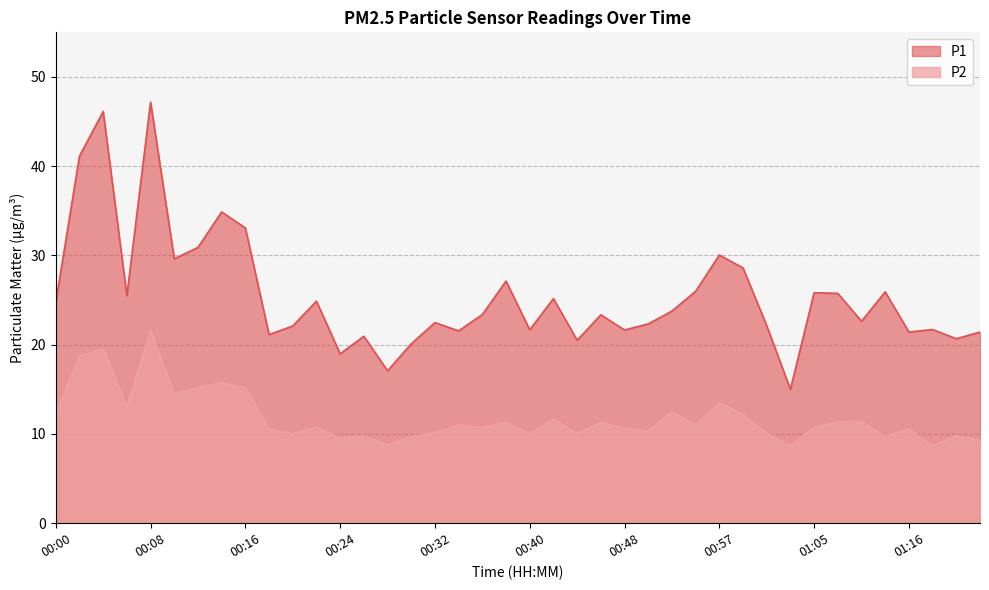

At which category is the sum across all series the highest?

00:08